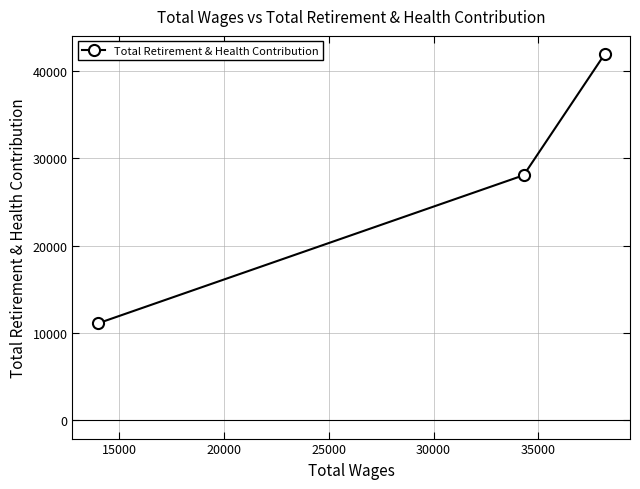

Reading right to left, what are all the values shown in this chart?

41905	28048	11087